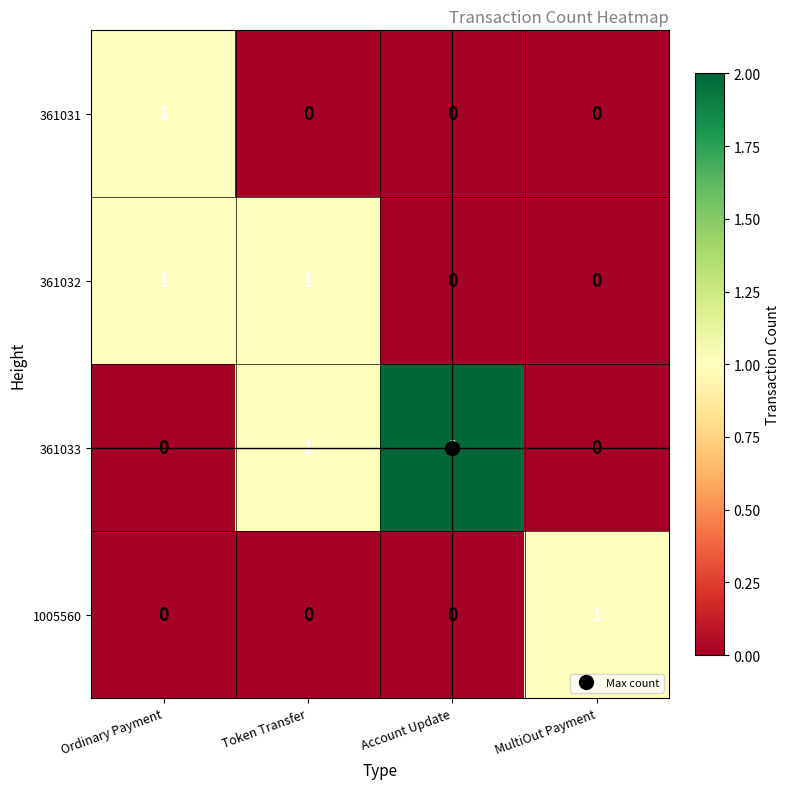

How many 361033 values are between 0 and 2?

4